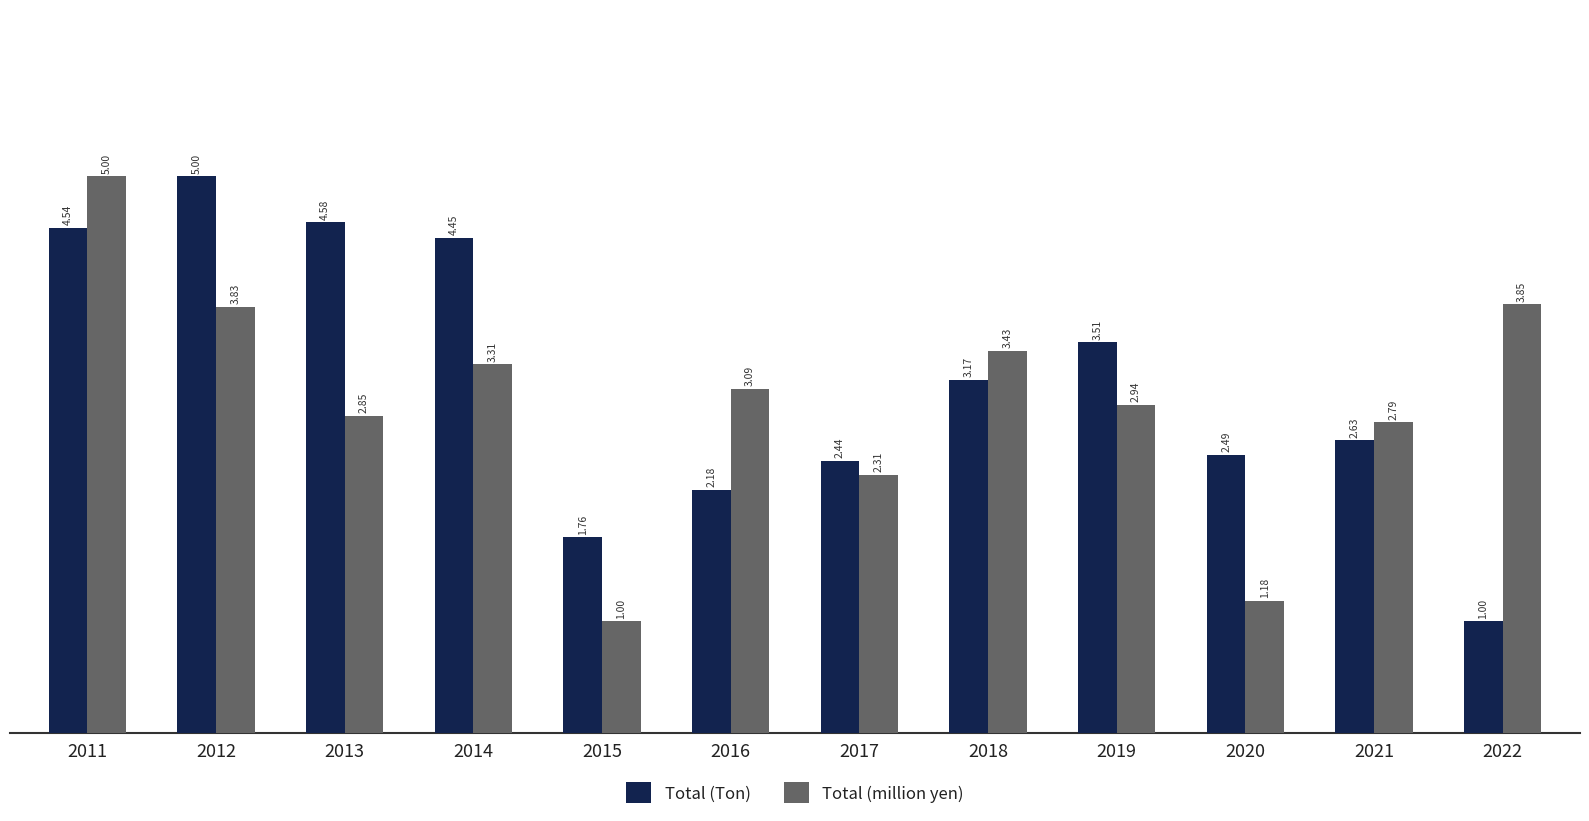

What are all the series names shown in the legend?

Total (Ton), Total (million yen)